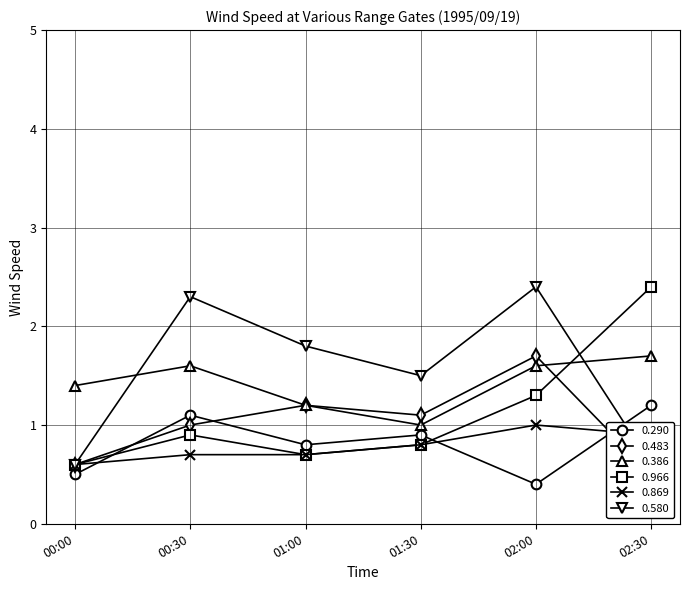

True or false: 0.290 has a value of 0.8 at 01:00.

True